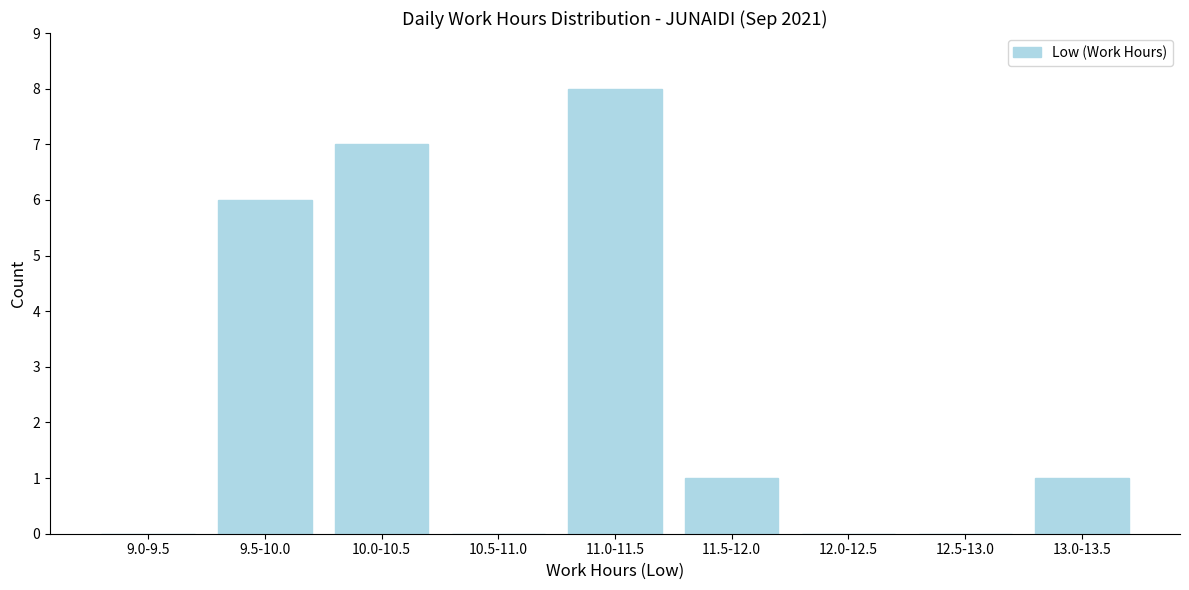

Reading right to left, what are all the values shown in this chart?

13.0-13.5=1	12.5-13.0=0	12.0-12.5=0	11.5-12.0=1	11.0-11.5=8	10.5-11.0=0	10.0-10.5=7	9.5-10.0=6	9.0-9.5=0